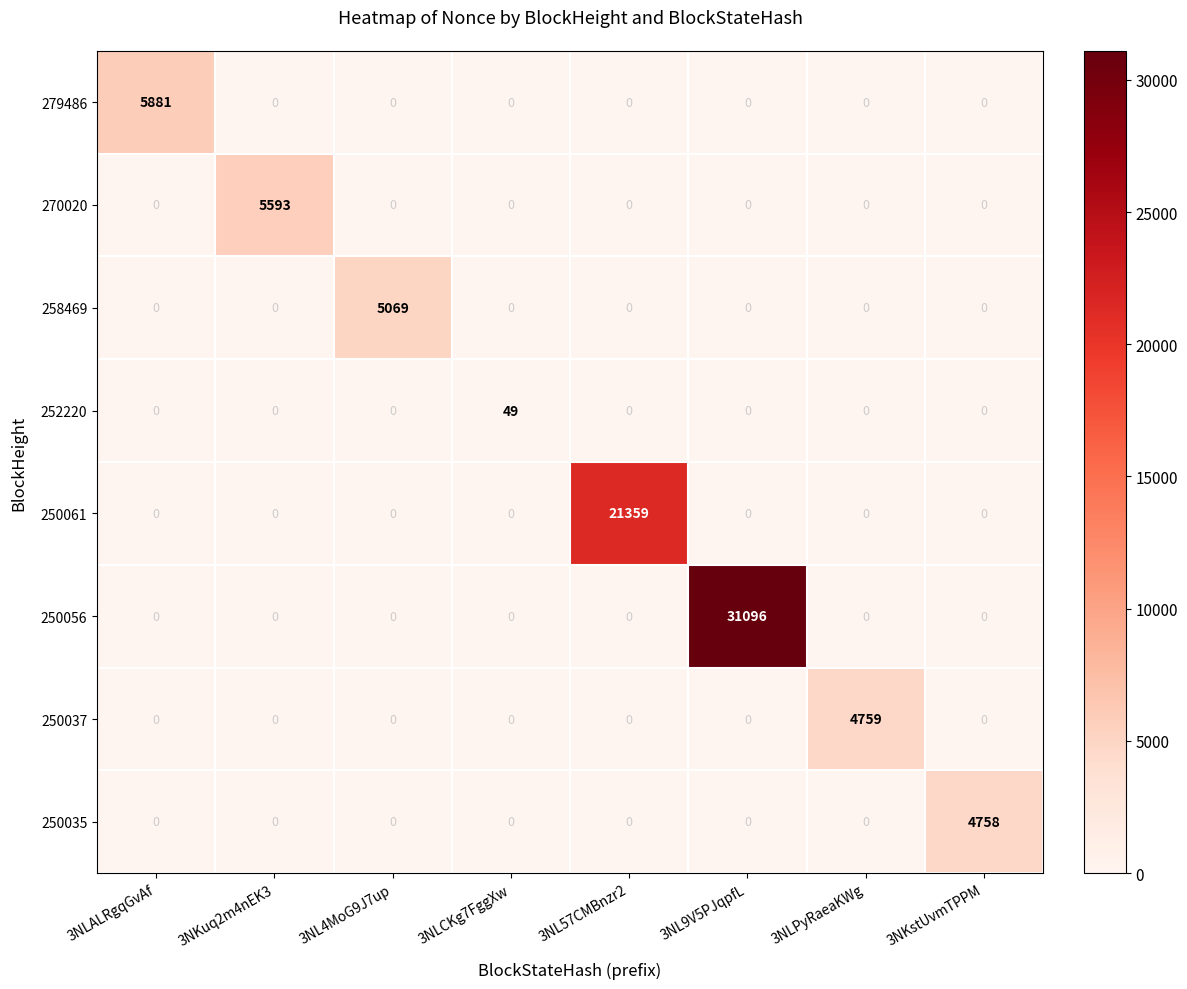

Which series changed the most between 3NL4MoG9J7up and 3NL9V5PJqpfL?

250056